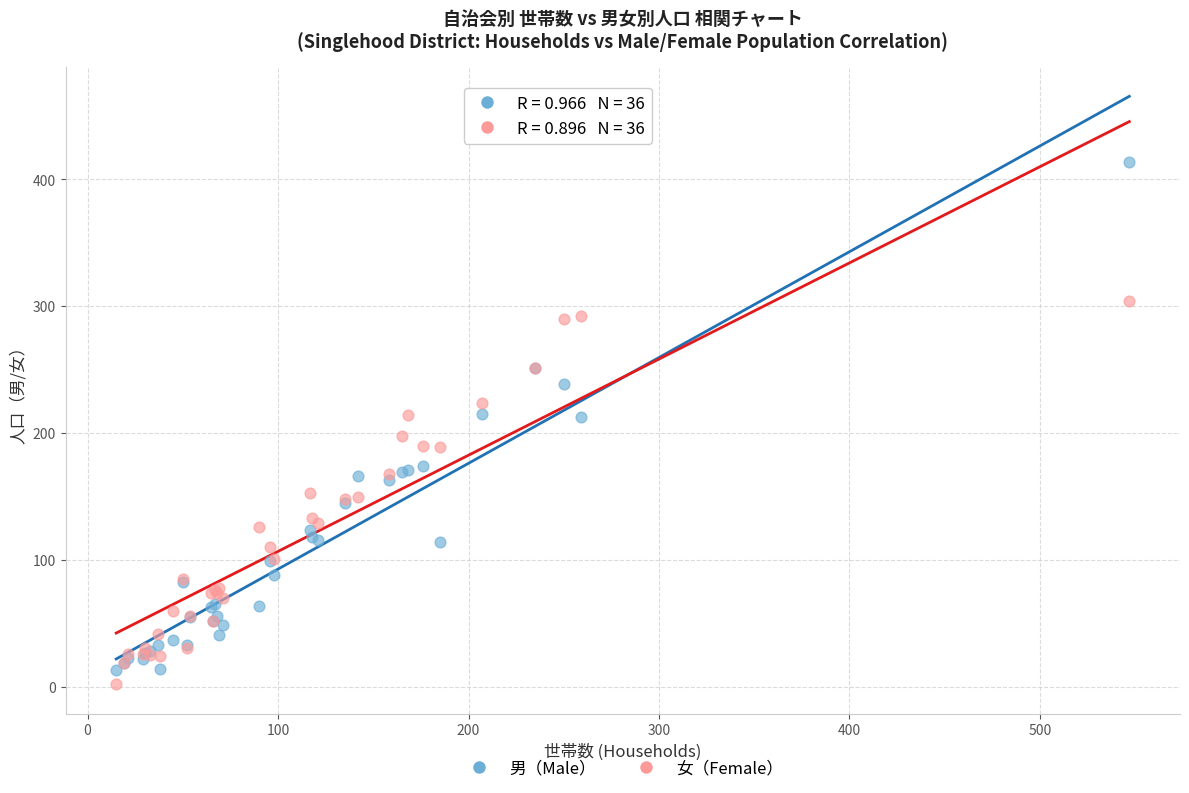

Which series has the widest spread of Y values?

男（Male）